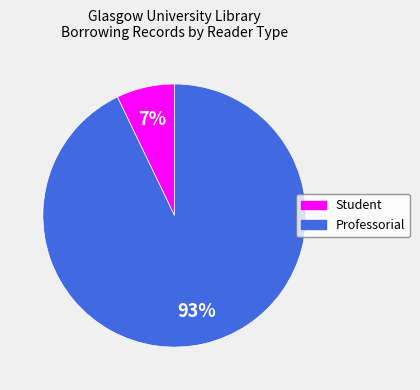

What is the ratio of the value at Student to the value at Professorial?

0.1